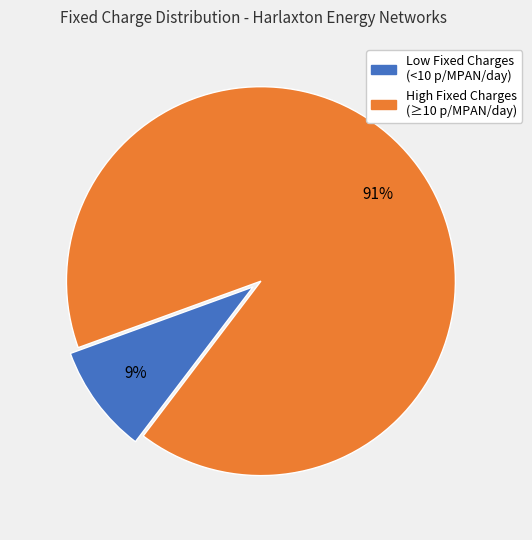

To the nearest percent, what is the average slice percentage?

50%